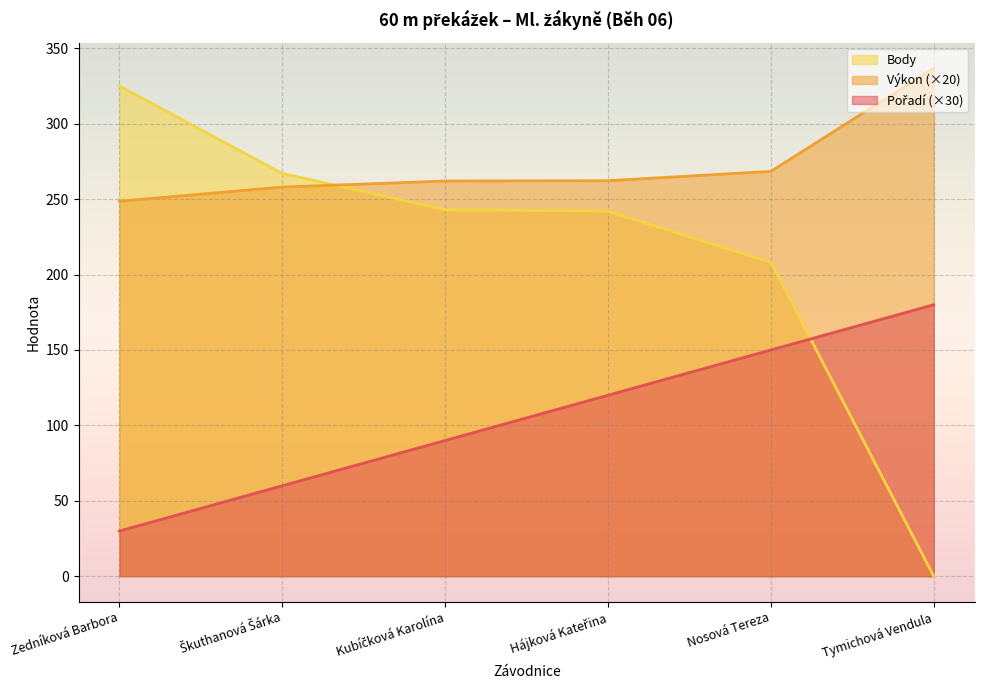

What is the total value across all series at Nosová Tereza?

626.4